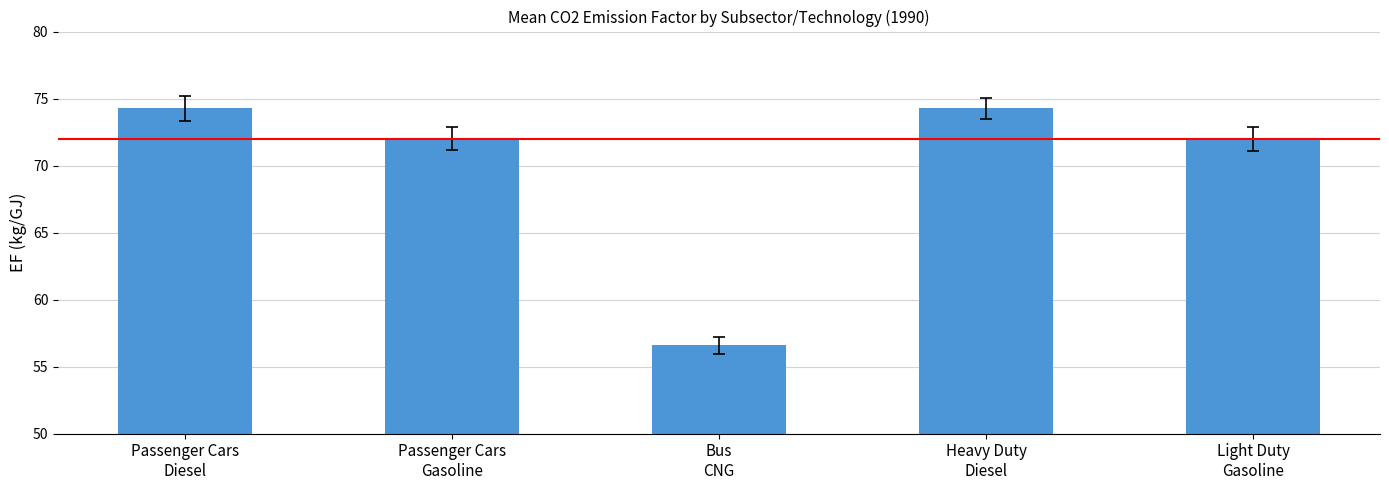

What is the smallest value displayed?

56.6